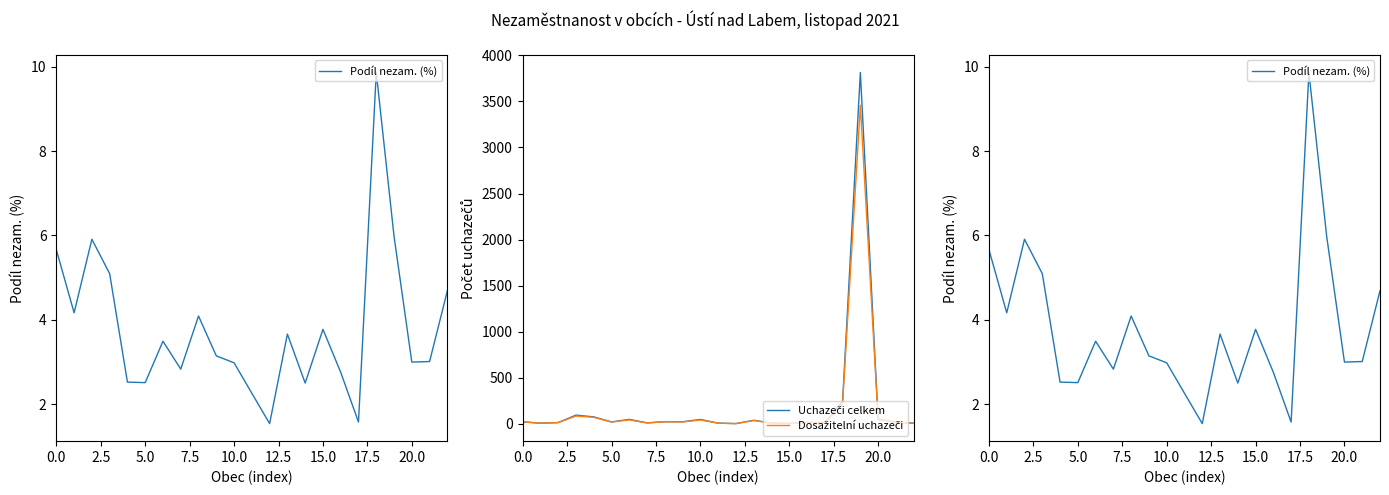

Reading left to right, what are all the values shown in this chart?

Podíl nezam. (%): 5.7	4.2	5.9	5.1	2.5	2.5	3.5	2.8	4.1	3.1	3.0	2.3	1.5	3.7	2.5	3.8	2.8	1.6	9.9	6.0	3.0	3.0	4.7
Uchazeči celkem: 21.0	7.0	13.0	94.0	75.0	20.0	48.0	10.0	23.0	22.0	47.0	7.0	2.0	38.0	8.0	4.0	15.0	13.0	243.0	3814.0	50.0	20.0	6.0
Dosažitelní uchazeči: 21.0	6.0	13.0	84.0	70.0	19.0	42.0	9.0	22.0	20.0	41.0	7.0	2.0	35.0	8.0	4.0	13.0	10.0	218.0	3457.0	44.0	18.0	6.0